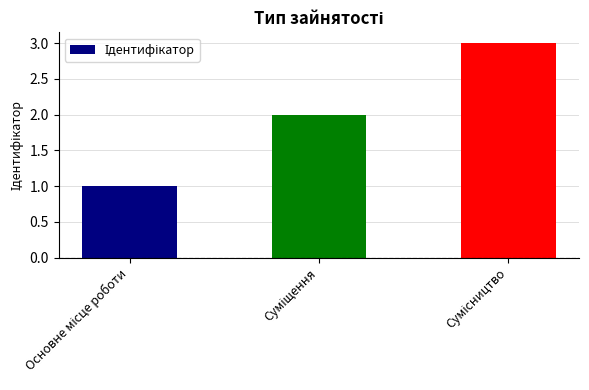

What is the sum of all values?

6